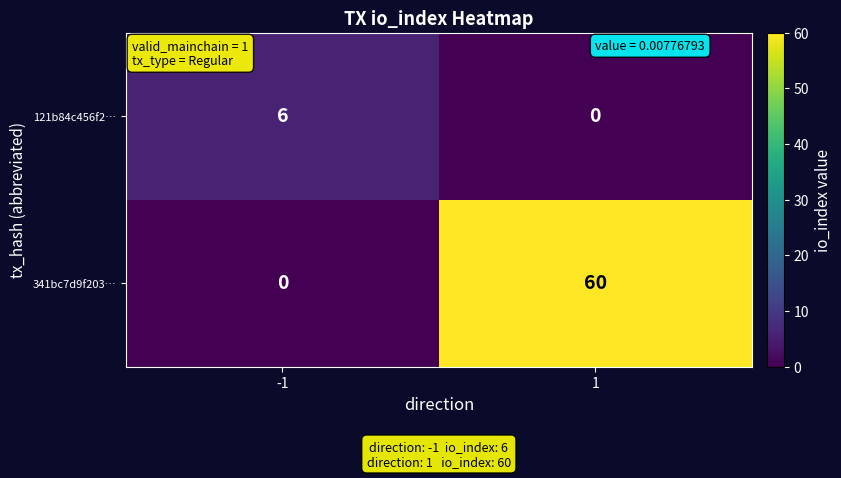

Which category has the highest value across all series?

1